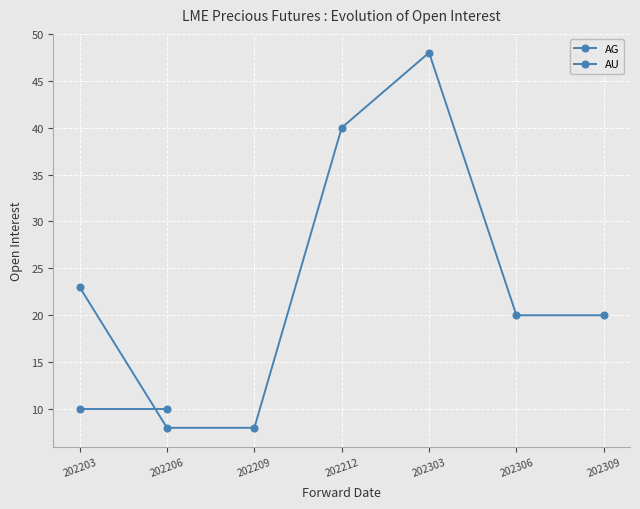

How many intersections are there between AG and AU?

1